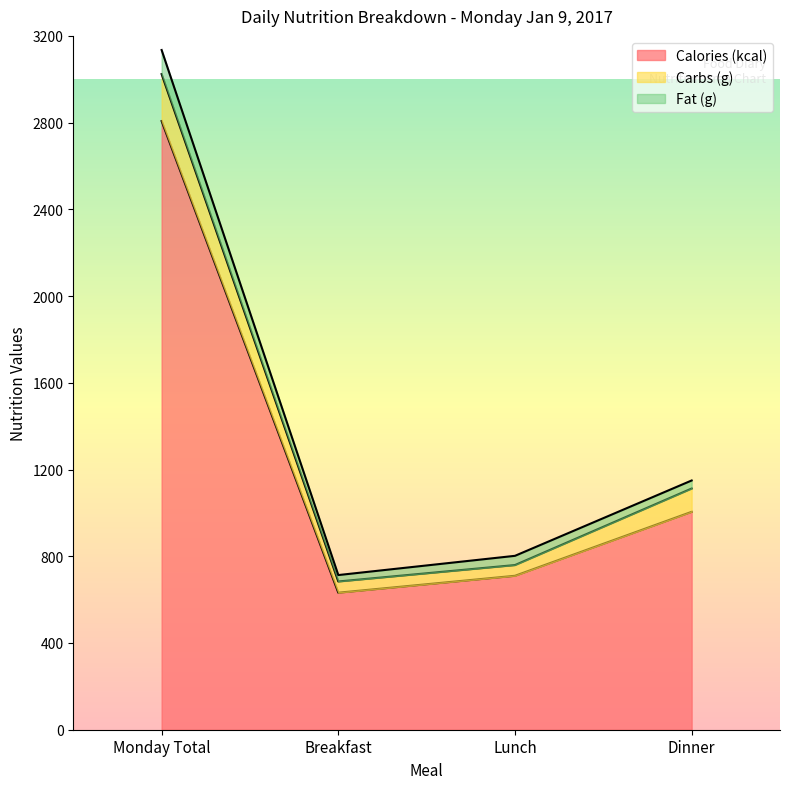

What is the value of the Calories (kcal) point at the 1st from the left?

2807.0